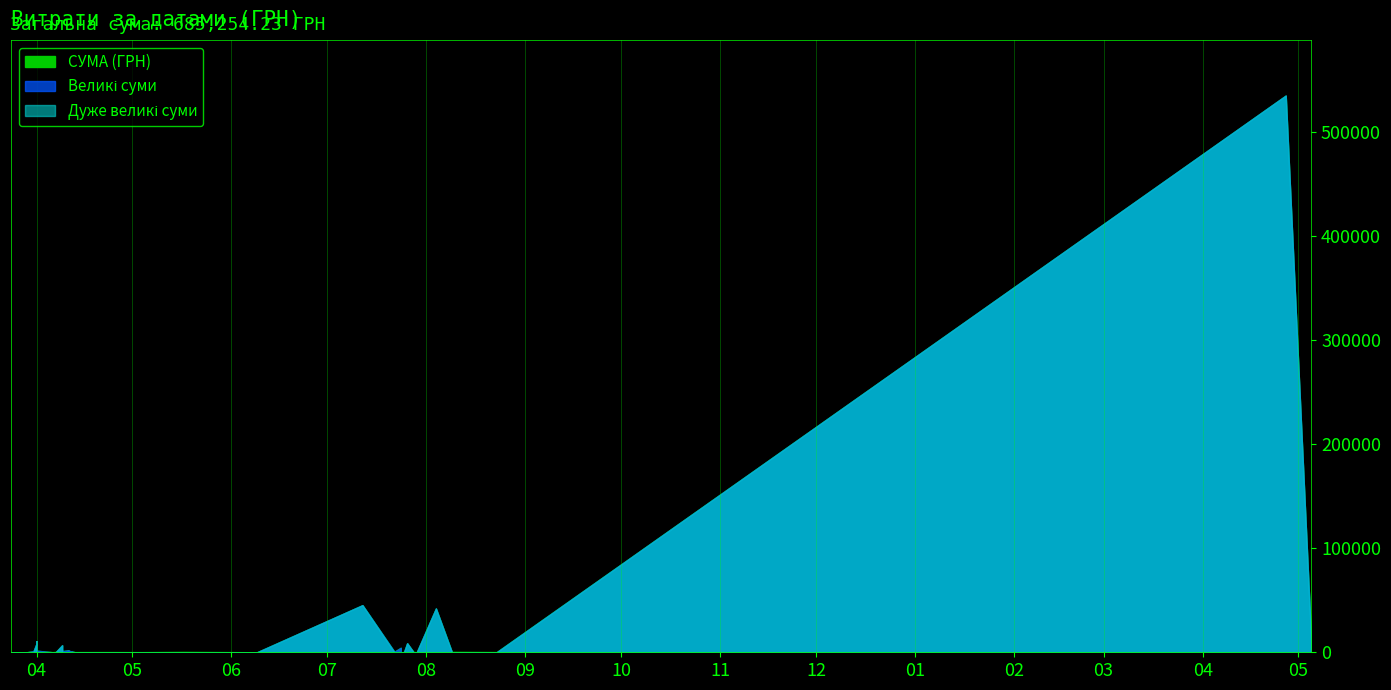

Is it true that the value at 09.08.2016 is 527.6?

False